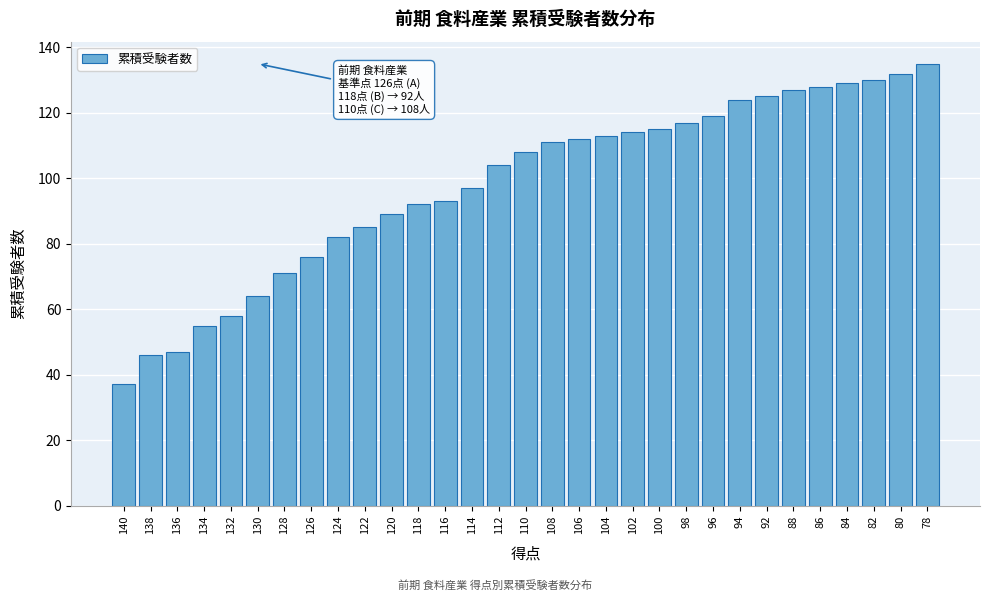

What is the minimum value shown in the chart?

37